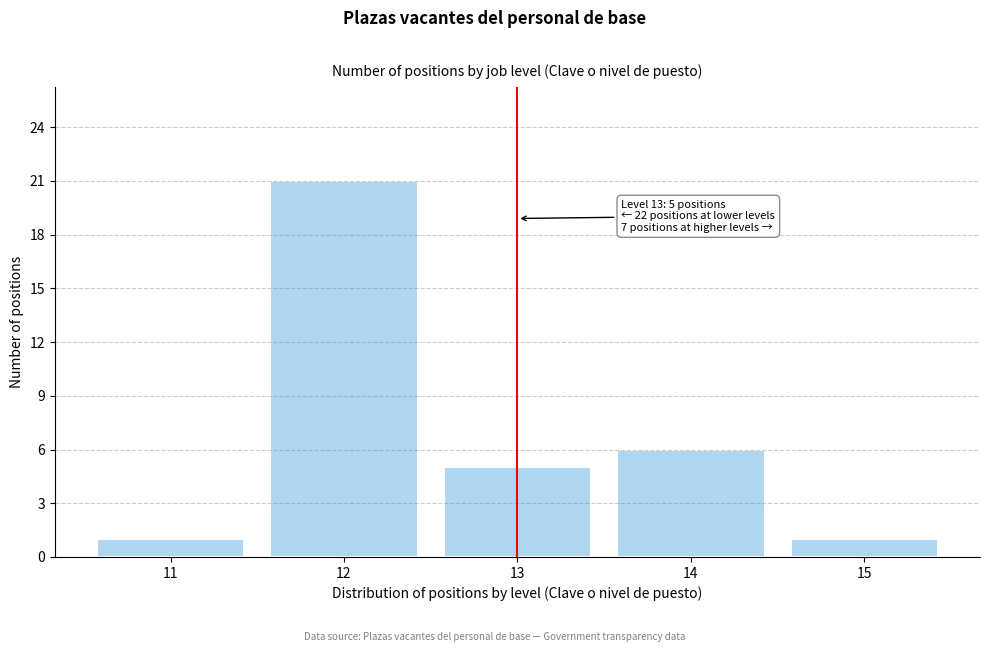

Reading left to right, list all the values displayed in this chart.

11=1	12=21	13=5	14=6	15=1